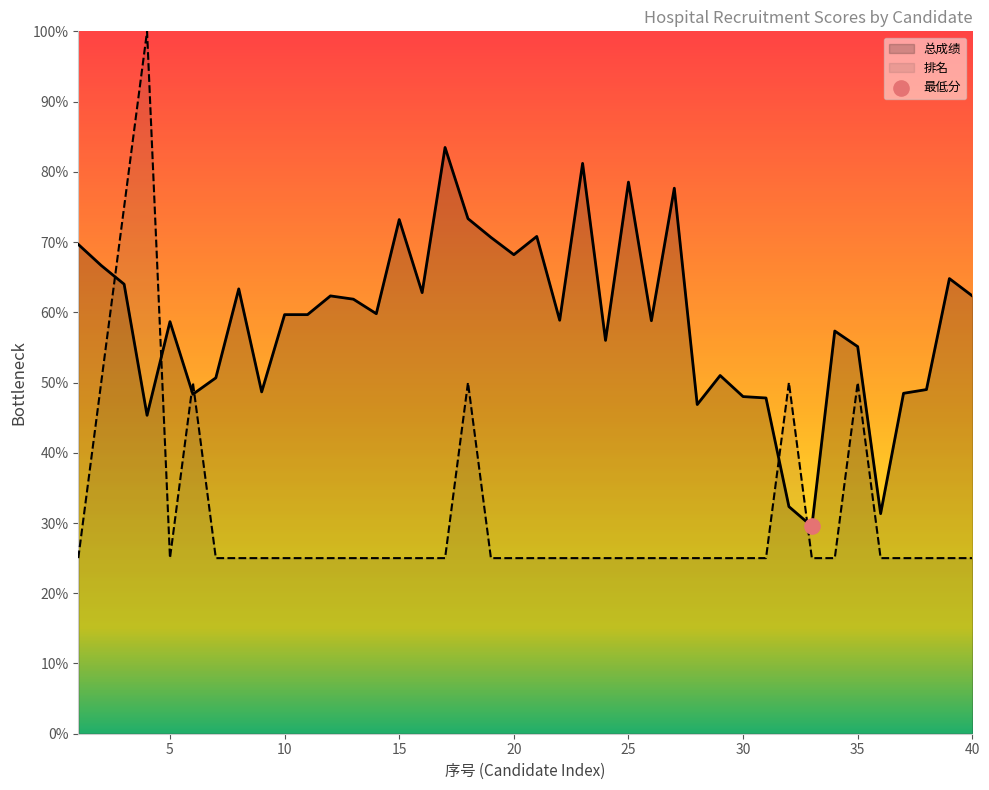

What is the total value across all series at 24?

81.0